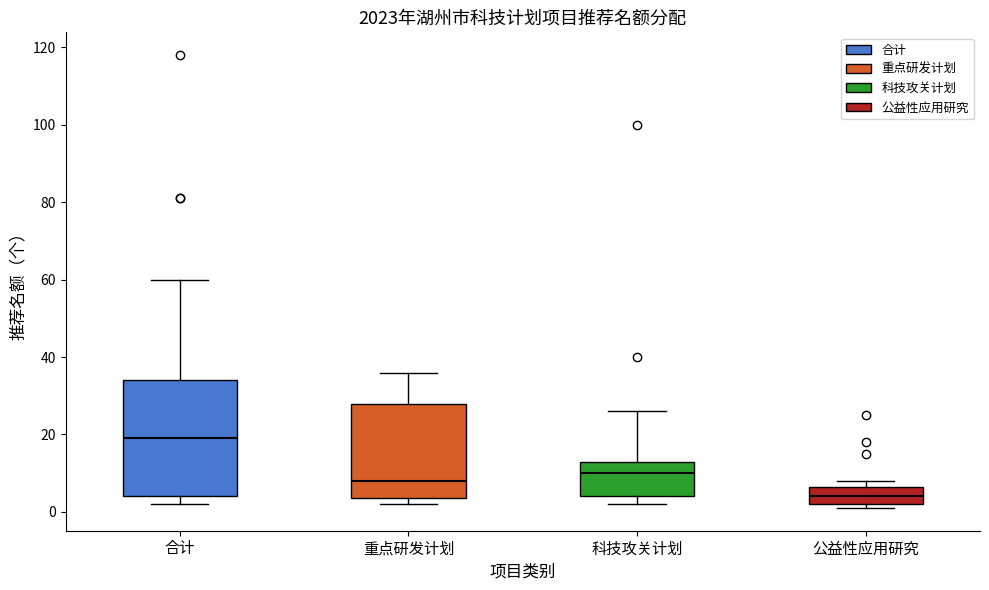

Comparing the boxes themselves (not the whiskers), which one is the tallest?

合计